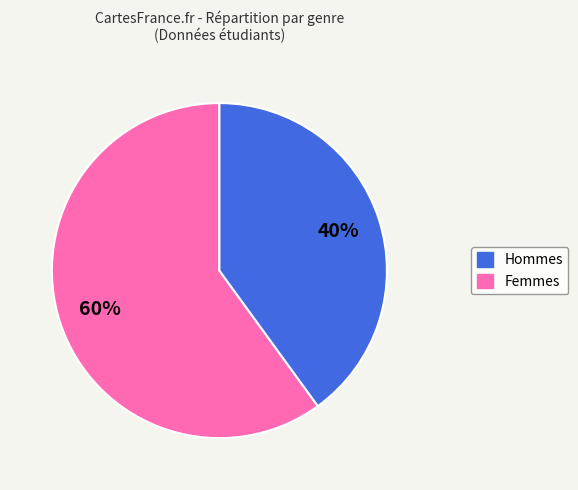

Does any single category account for the majority?

Yes